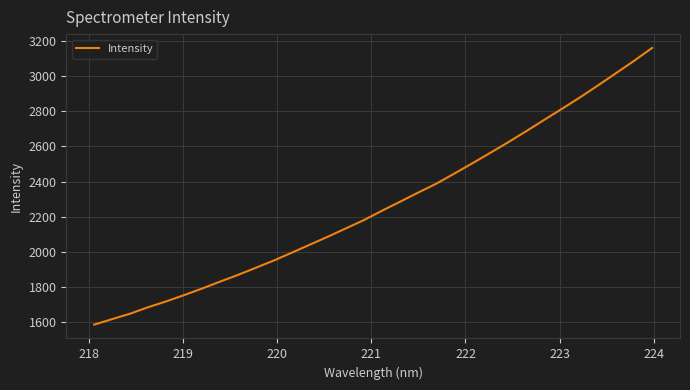

What is the smallest value displayed?

1585.8